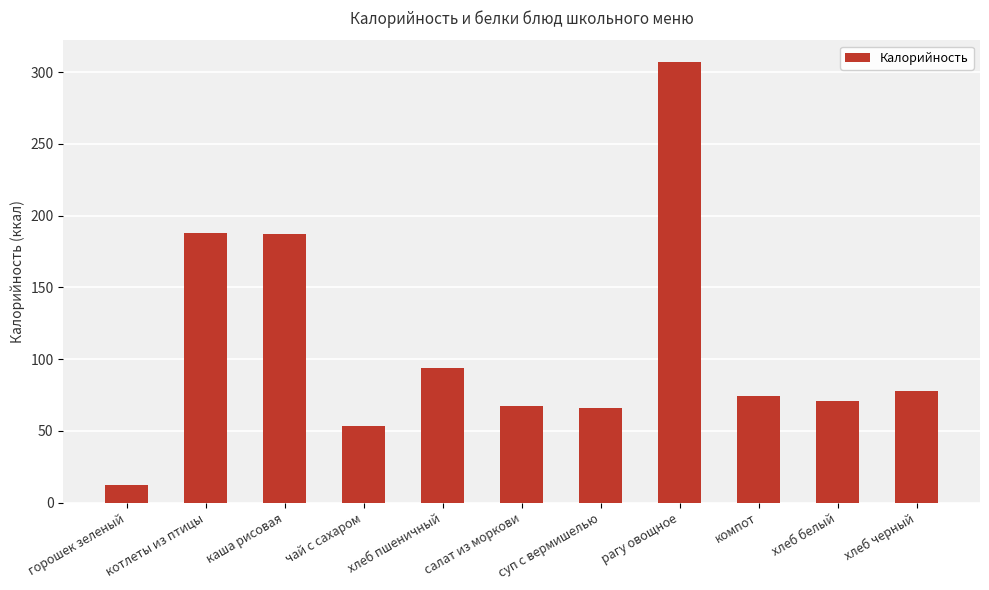

What is the minimum value shown in the chart?

0.2